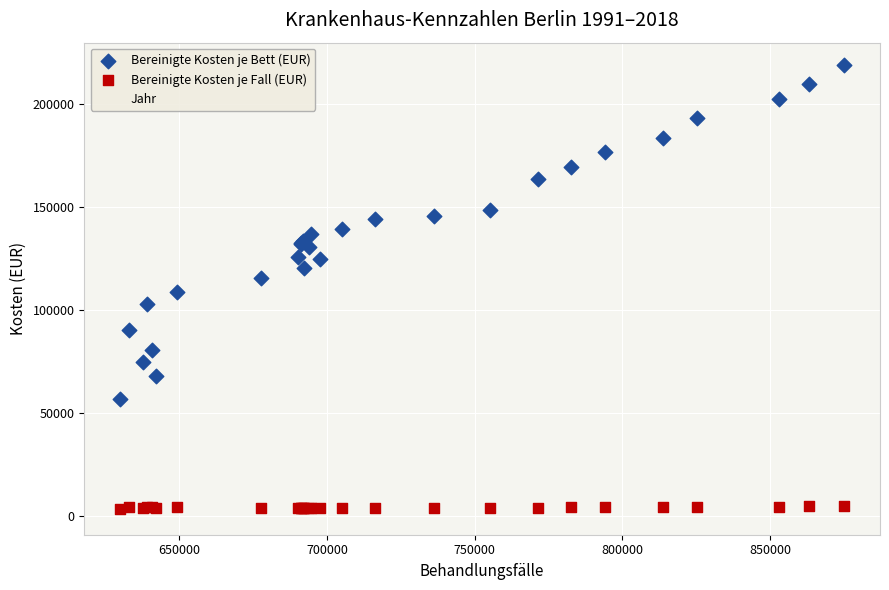

What are all the series names shown in the legend?

Bereinigte Kosten je Bett (EUR), Bereinigte Kosten je Fall (EUR), Jahr